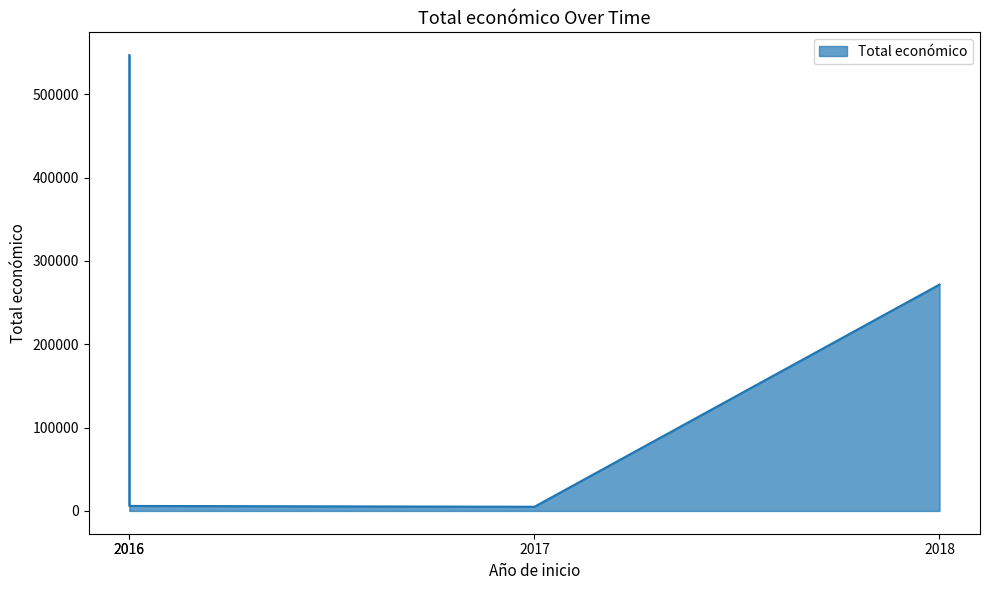

How many lines are shown in the chart?

1